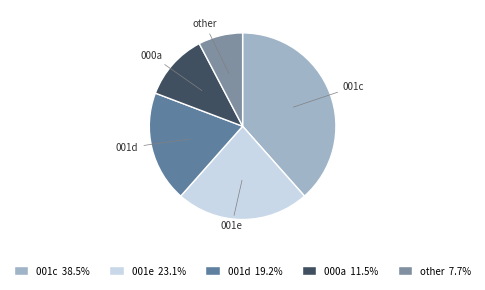

How many slices are in this pie chart?

5